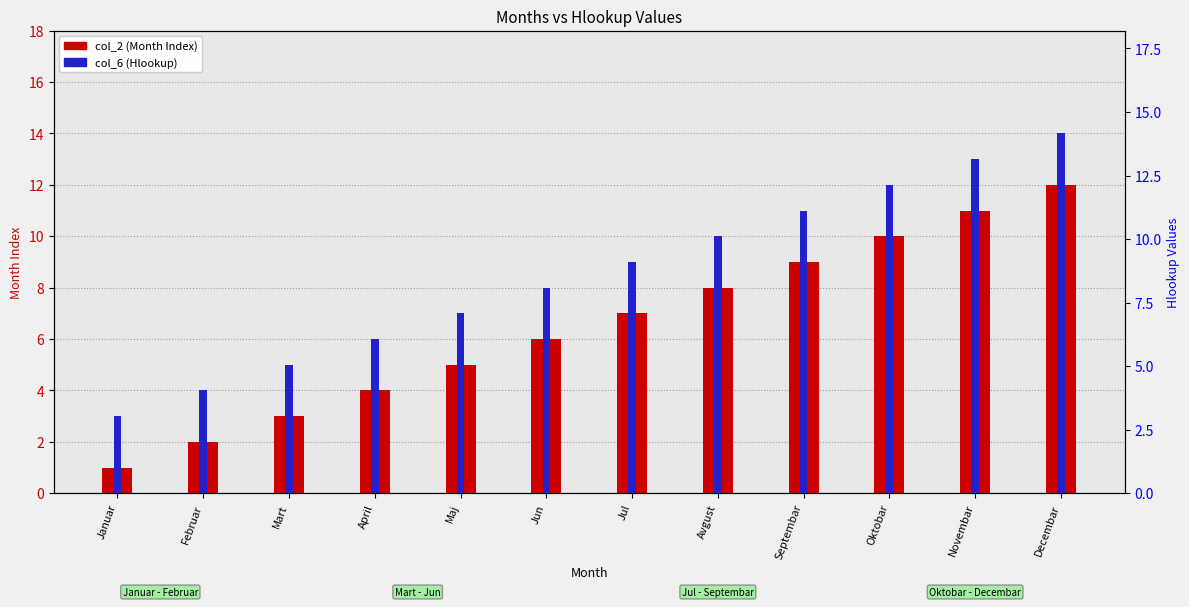

What is the spread (max minus min) of values at Septembar?

2